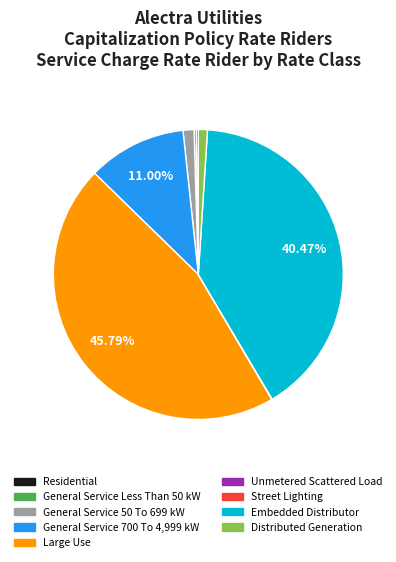

To the nearest percent, what is the average slice percentage?

11%